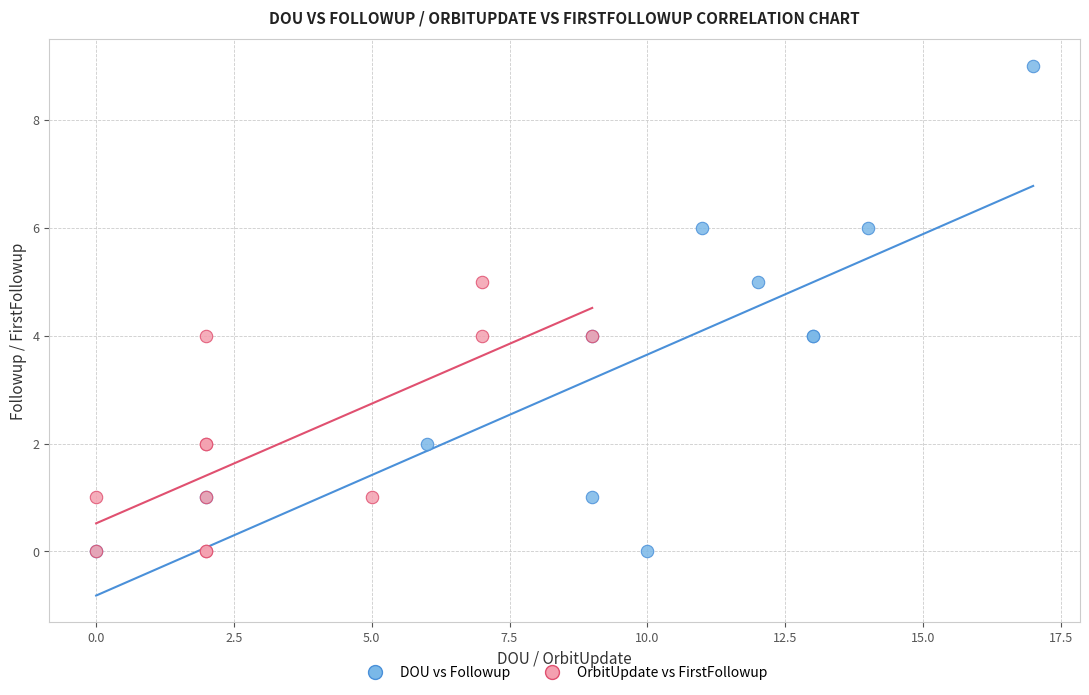

Which series contains the highest Y value?

DOU vs Followup